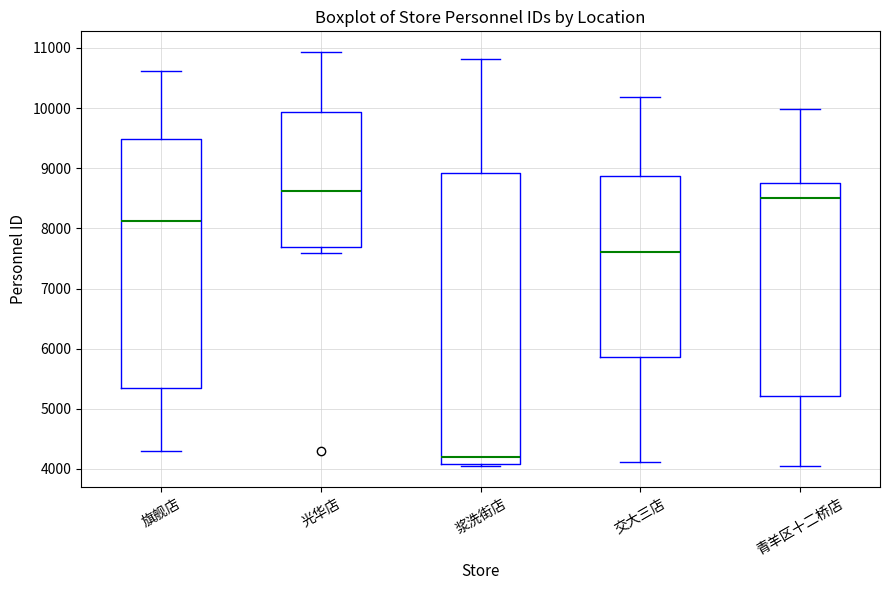

Which box's median line is the highest?

光华店